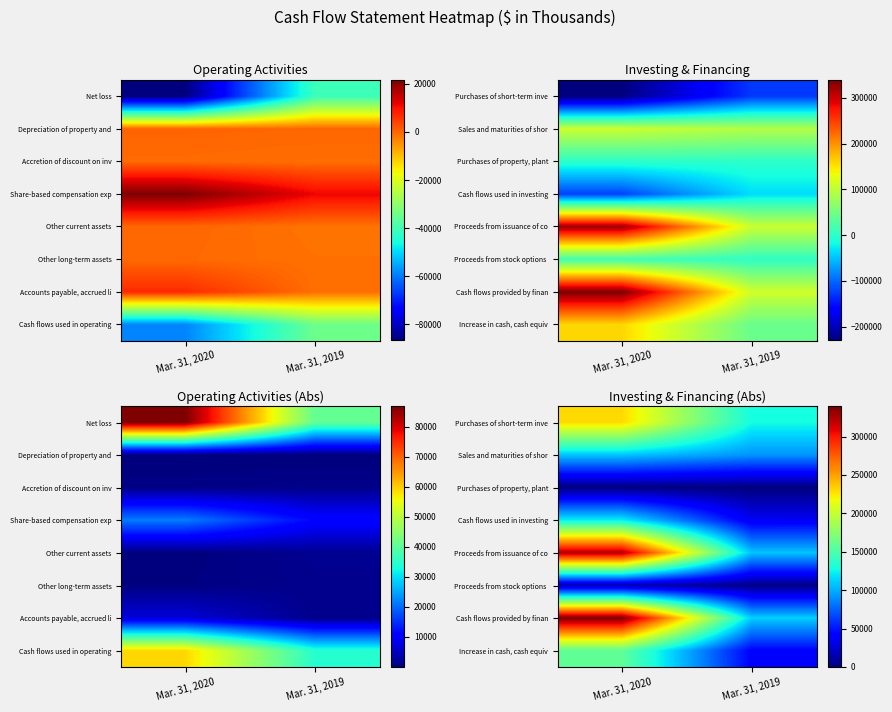

How many distinct data groups are displayed?

8